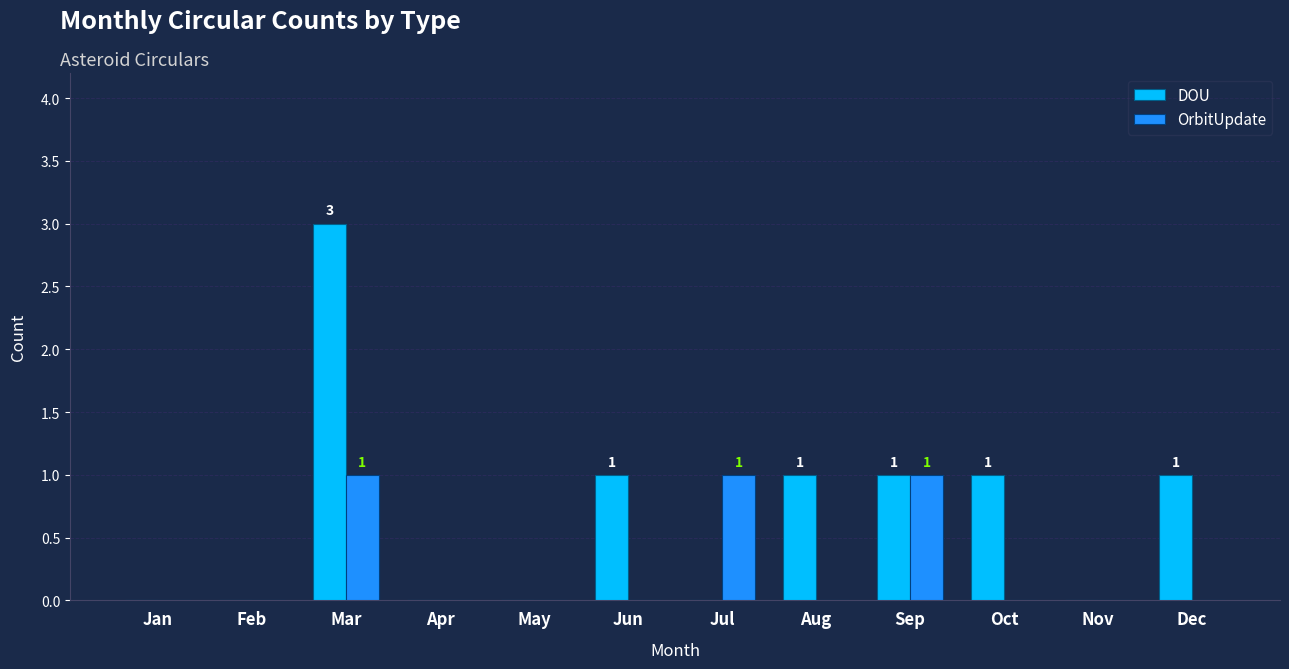

Which category has the highest value in the DOU series?

Mar